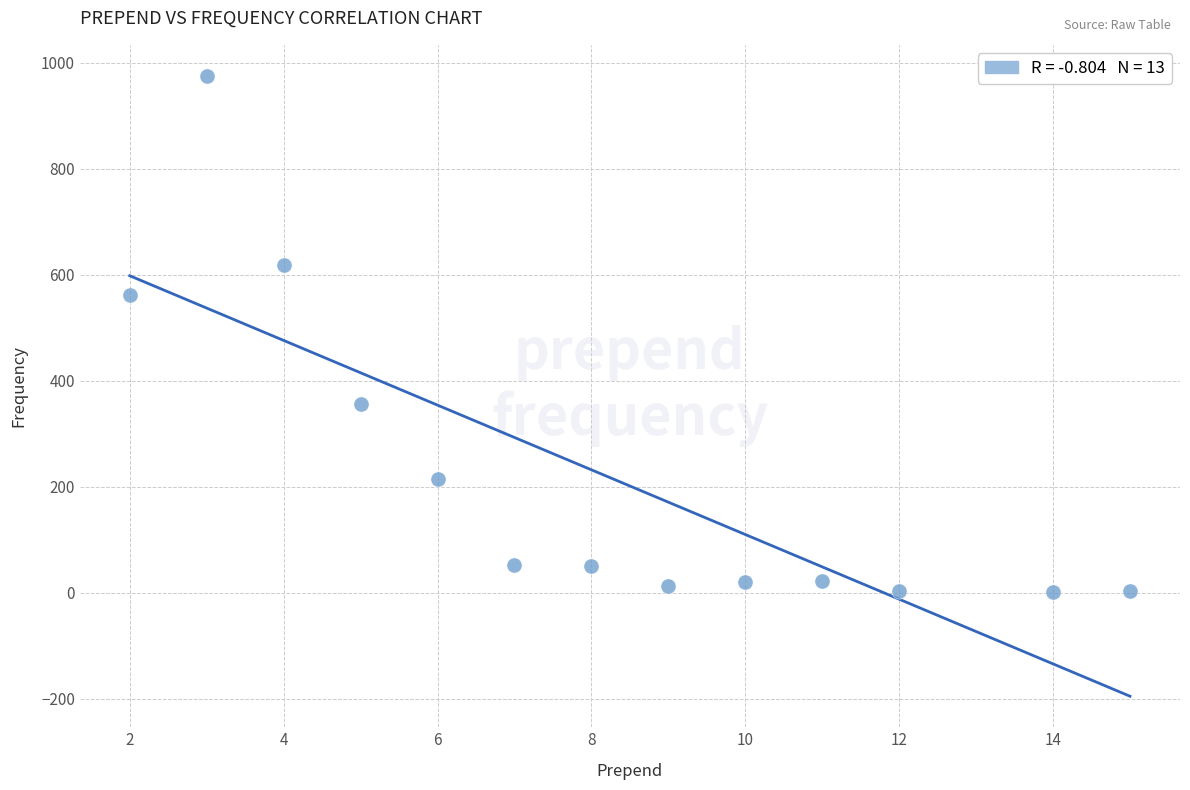

What is the range of X values (max minus min)?

13